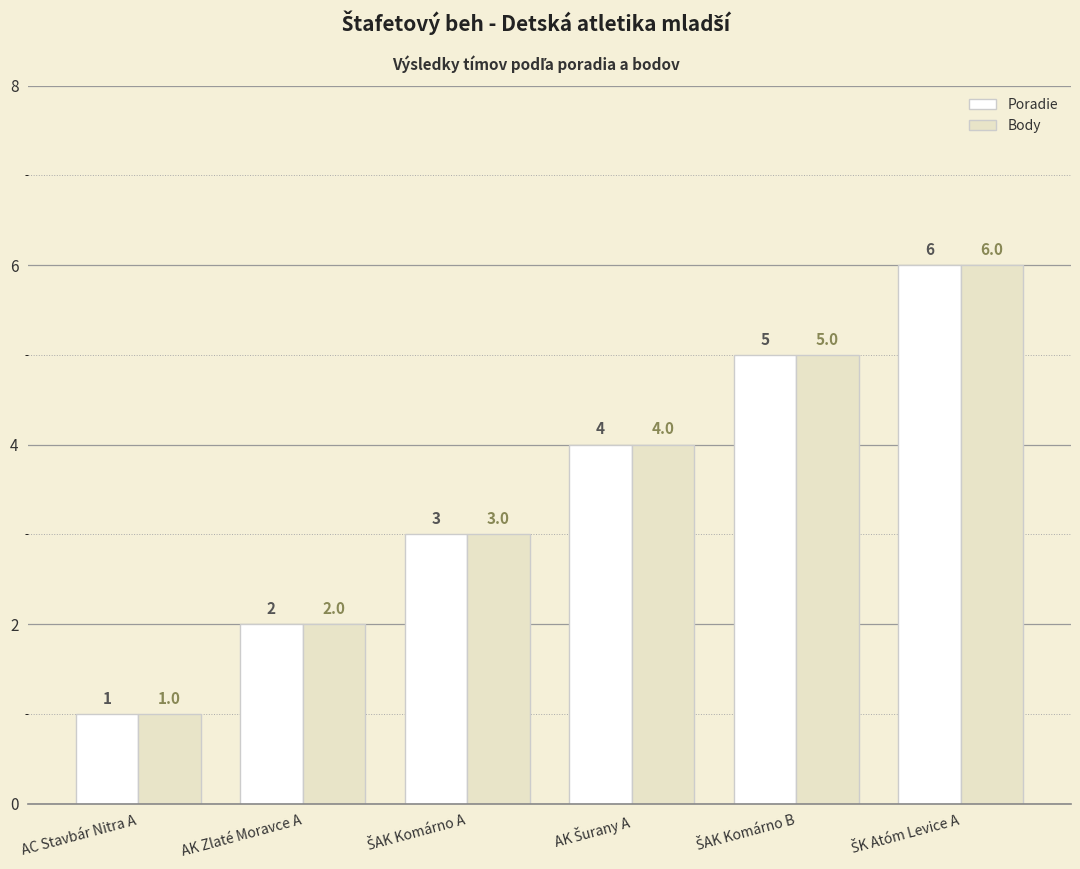

At which label does Poradie reach its minimum?

AC Stavbár Nitra A